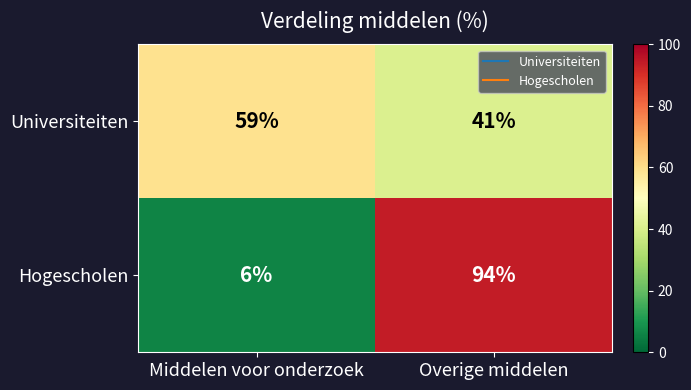

What is the average value of the Hogescholen series?

50